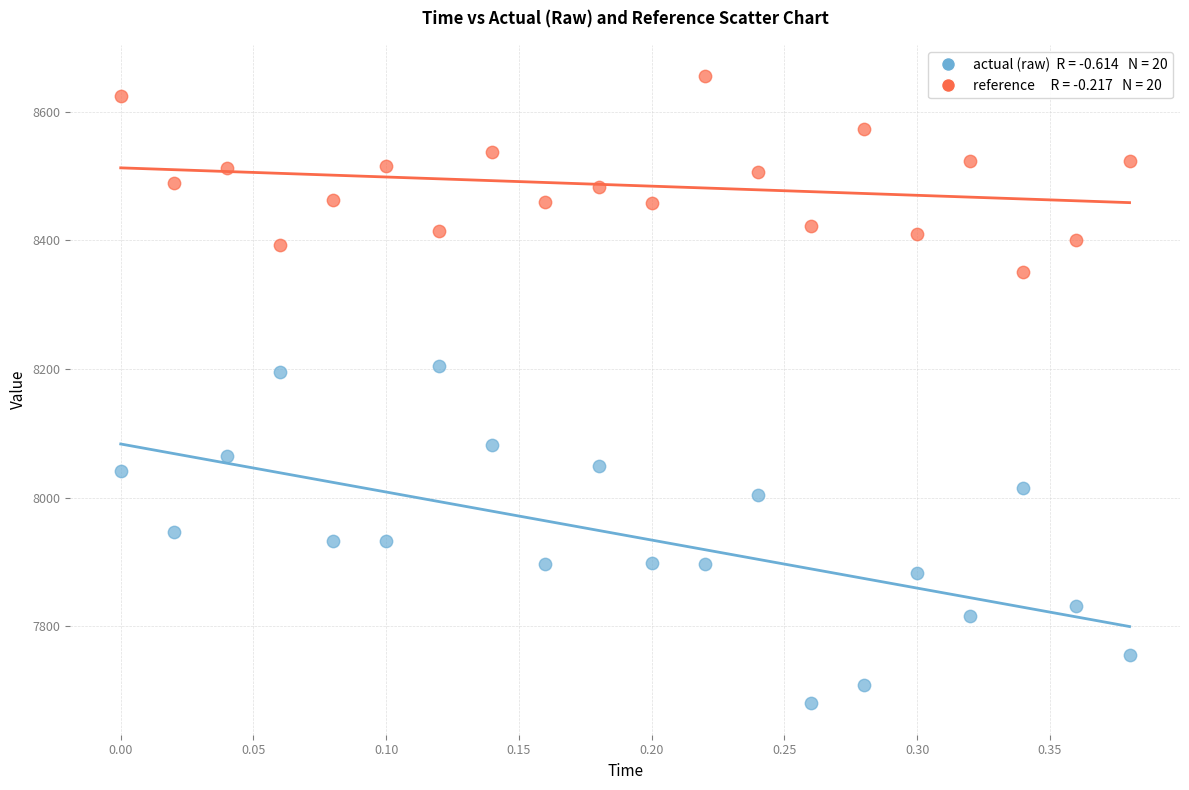

Across all data points, what is the range of Y values (max minus min)?

974.8